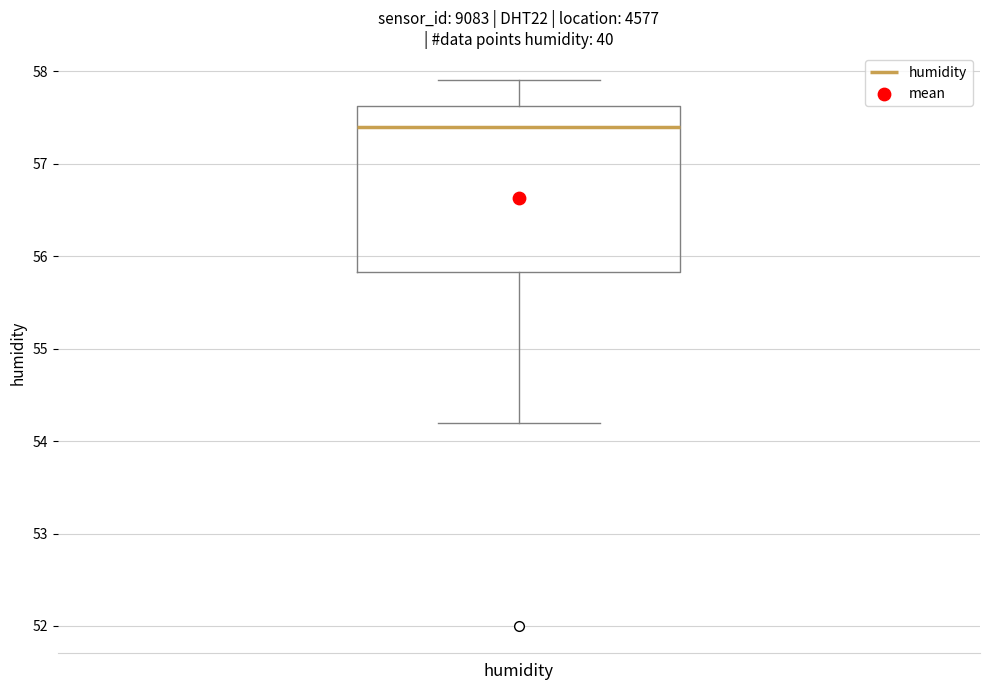

Read this box plot against the y-axis: the position of the median line, the range covered by the box, and the ends of both whiskers. The values are not printed on the chart, so give them approximately, as read against the axis.

median 57.4, box 55.8 to 57.6, whiskers 54.2 to 57.9